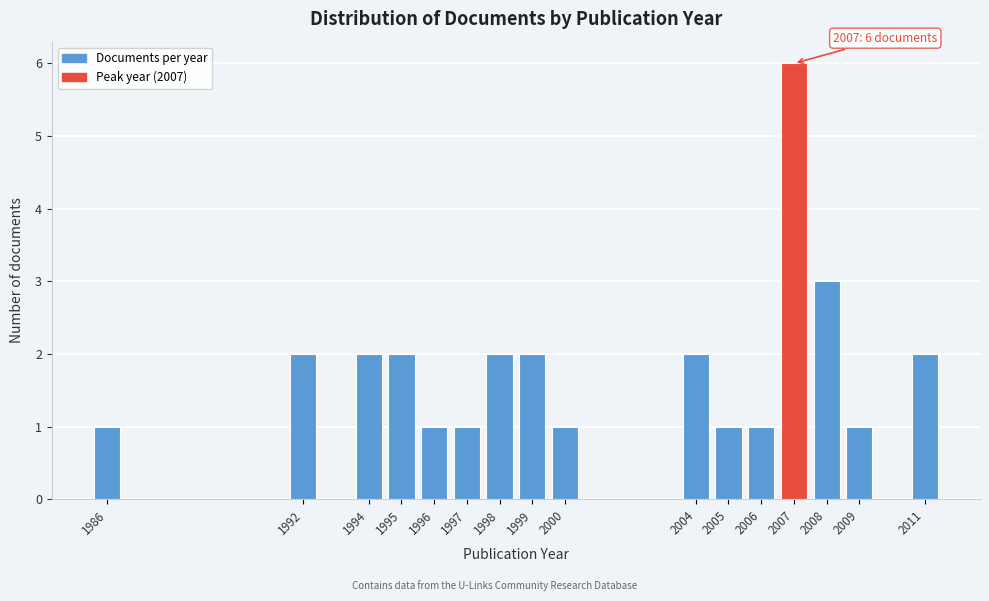

Reading left to right, transcribe all the data shown in this chart.

1986=1	1992=2	1994=2	1995=2	1996=1	1997=1	1998=2	1999=2	2000=1	2004=2	2005=1	2006=1	2007=6	2008=3	2009=1	2011=2